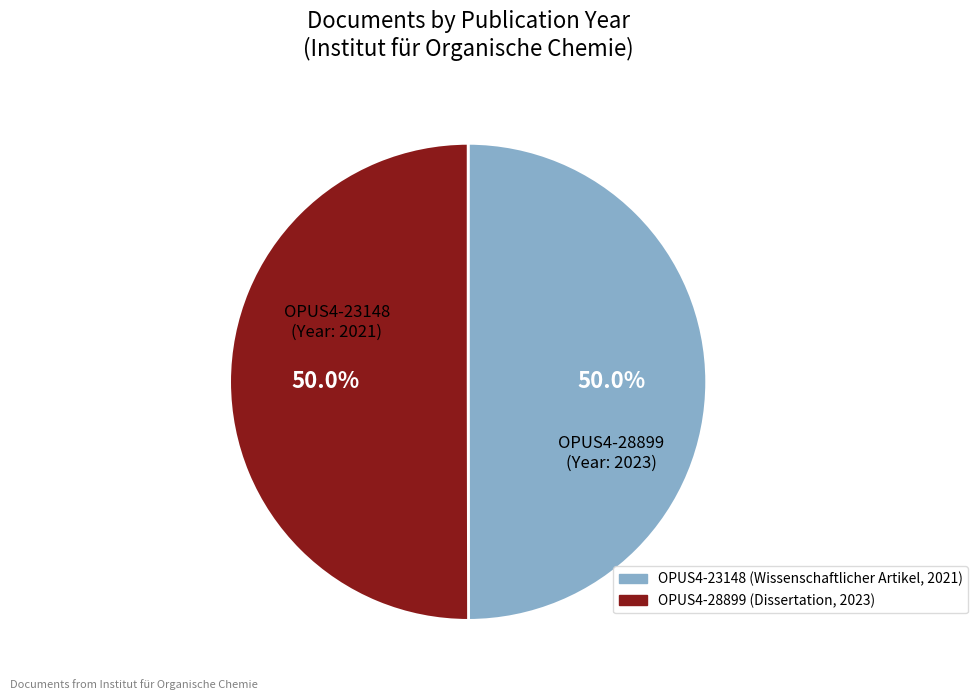

What is the ratio of the value at OPUS4-23148 to the value at OPUS4-28899?

1.0